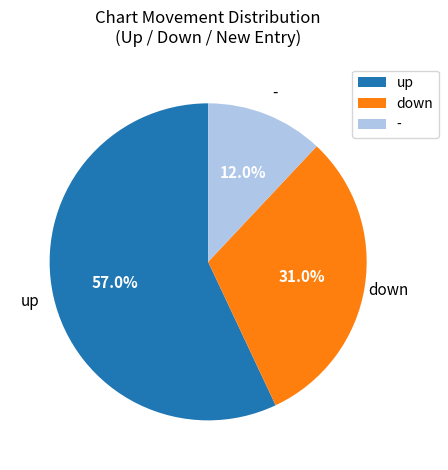

Which category has the biggest portion of the pie?

up